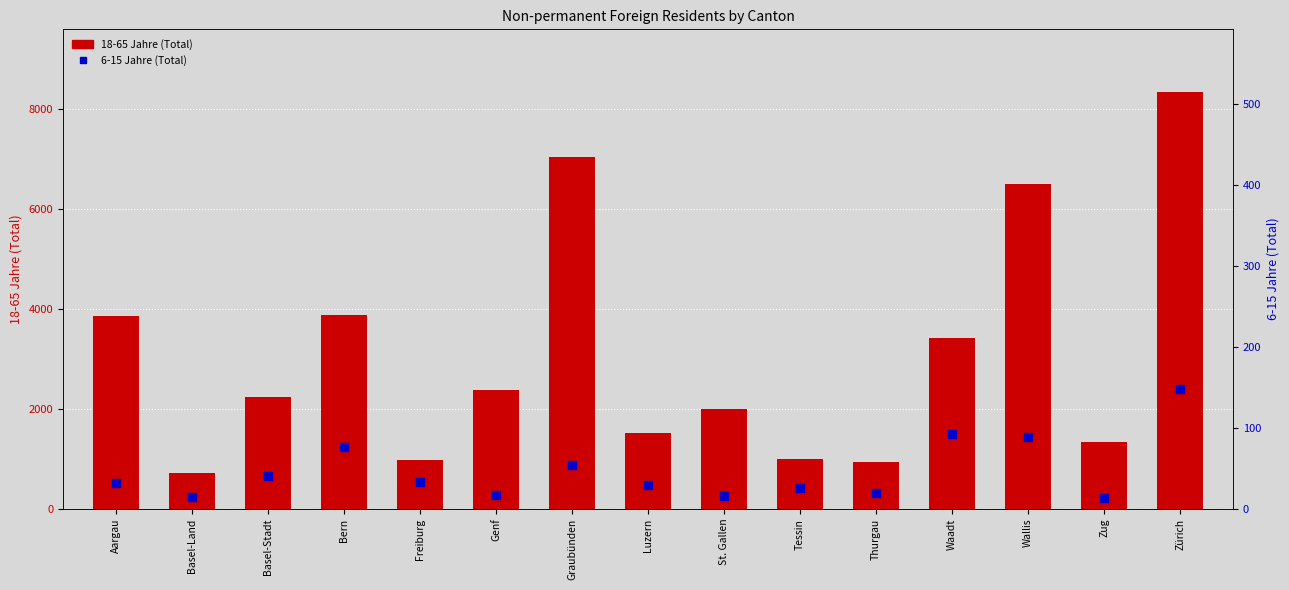

Which series has the largest Y range (max minus min)?

18-65 Jahre (Total)